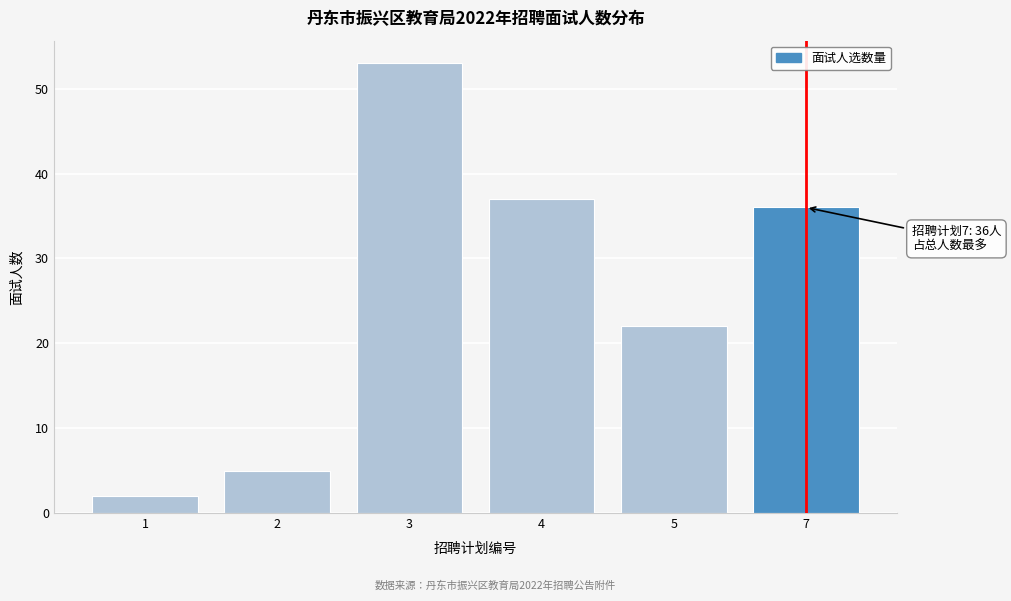

Reading left to right, list all the values displayed in this chart.

2	5	53	37	22	36